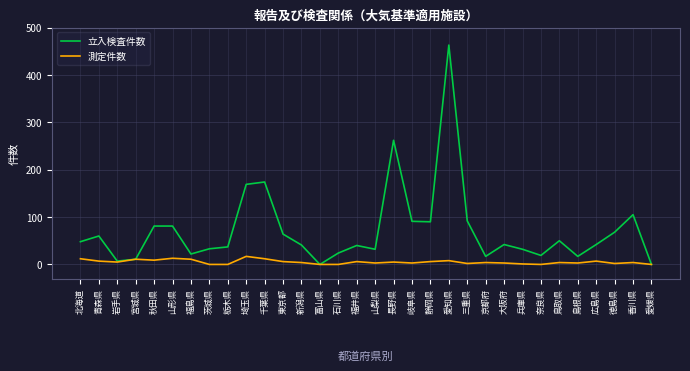

List the series in order of their overall mean, highest first.

立入検査件数, 測定件数